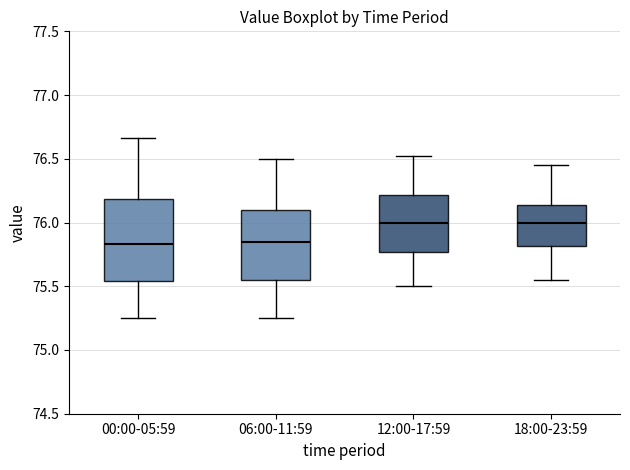

Where is the upper edge of the box for 12:00-17:59 on the y-axis? The values are not printed on the chart, so give them approximately, as read against the axis.

76.20